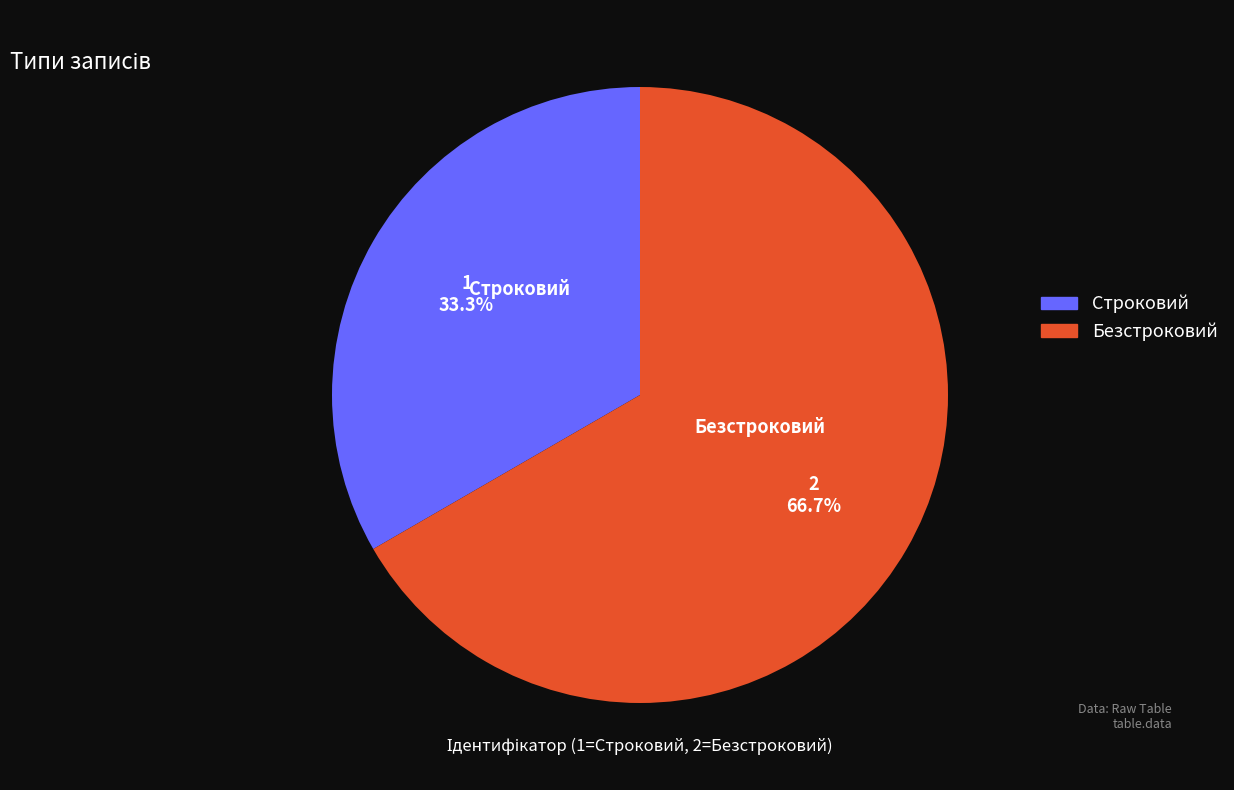

To the nearest percent, what is the difference between the largest and smallest slice percentages?

33%